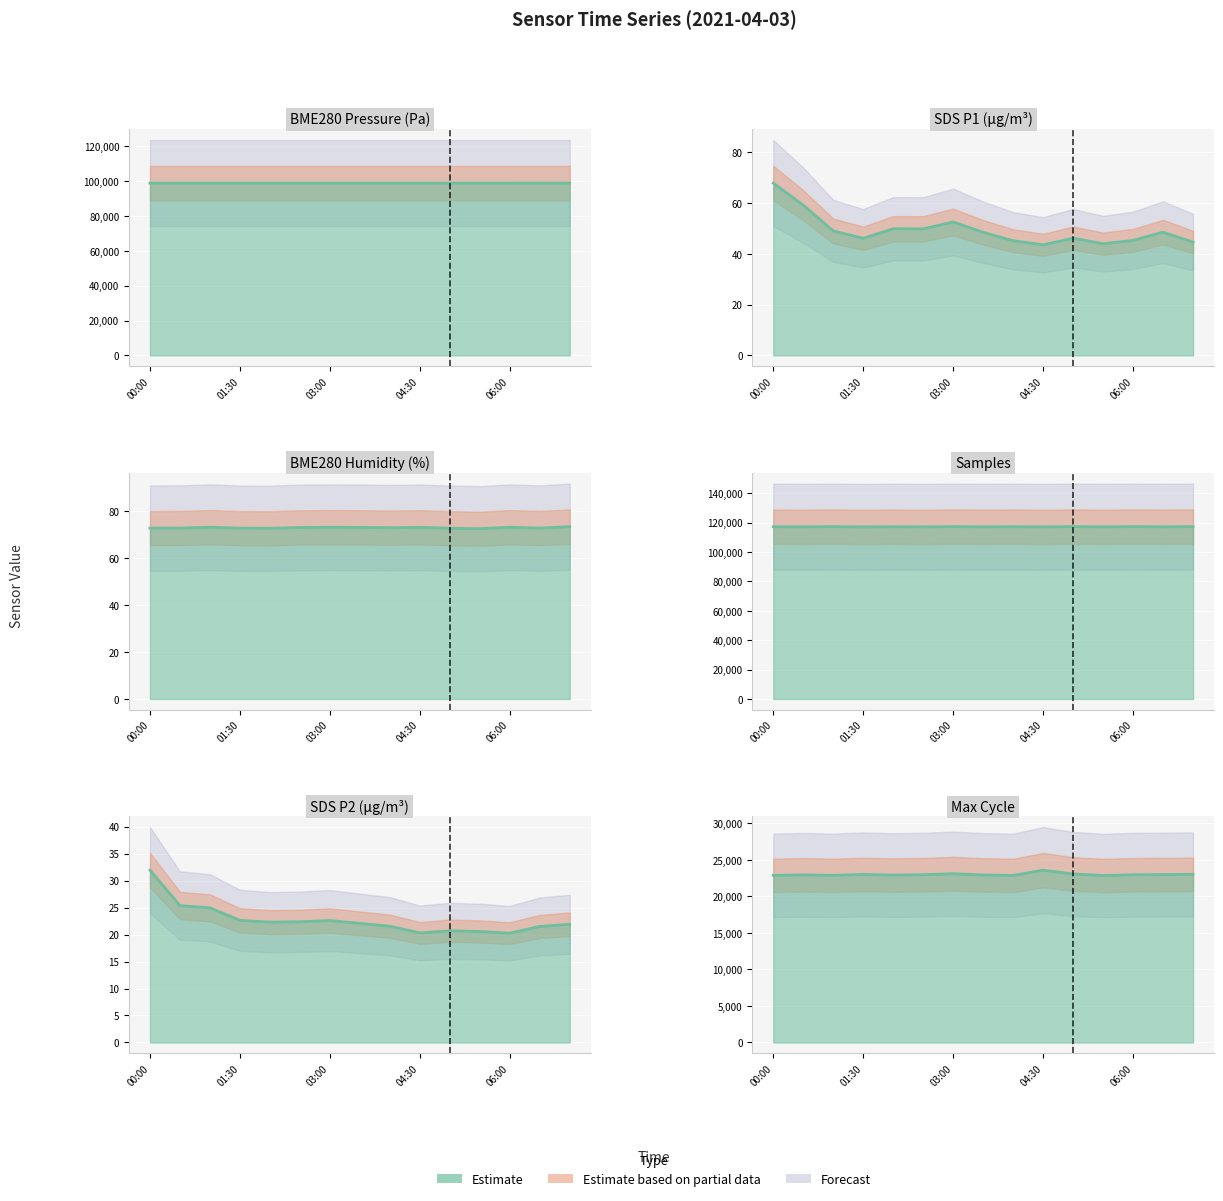

What is the lowest value of the SDS_P2 series?

20.2